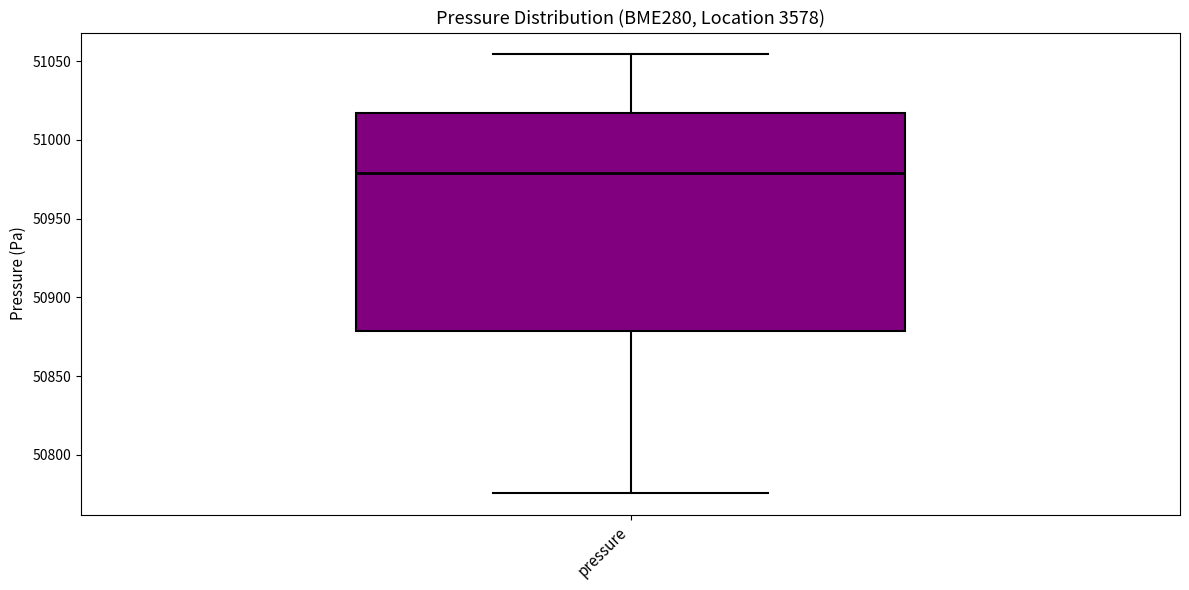

Transcribe this box plot: give where the median line is, the range the box spans, and where the two whiskers end, as read against the y-axis. The values are not printed on the chart, so give them approximately, as read against the axis.

median 50980, box 50880 to 51015, whiskers 50775 to 51055